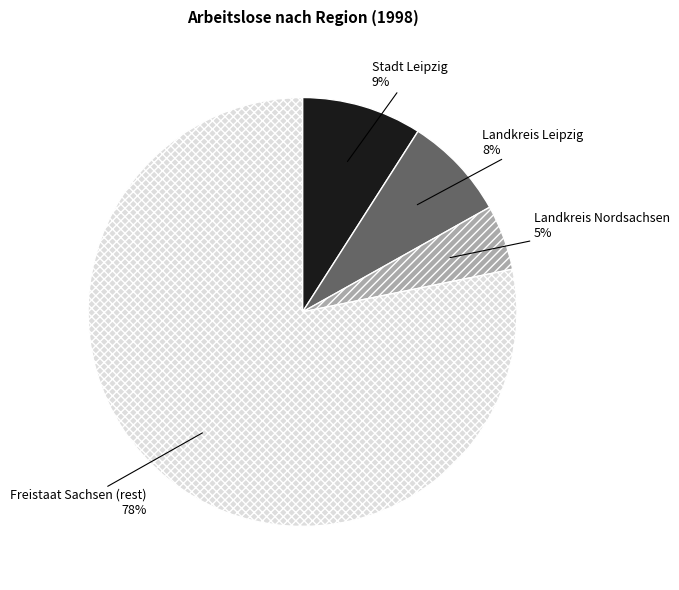

To the nearest percent, what is the difference between the largest and smallest slice percentages?

73%